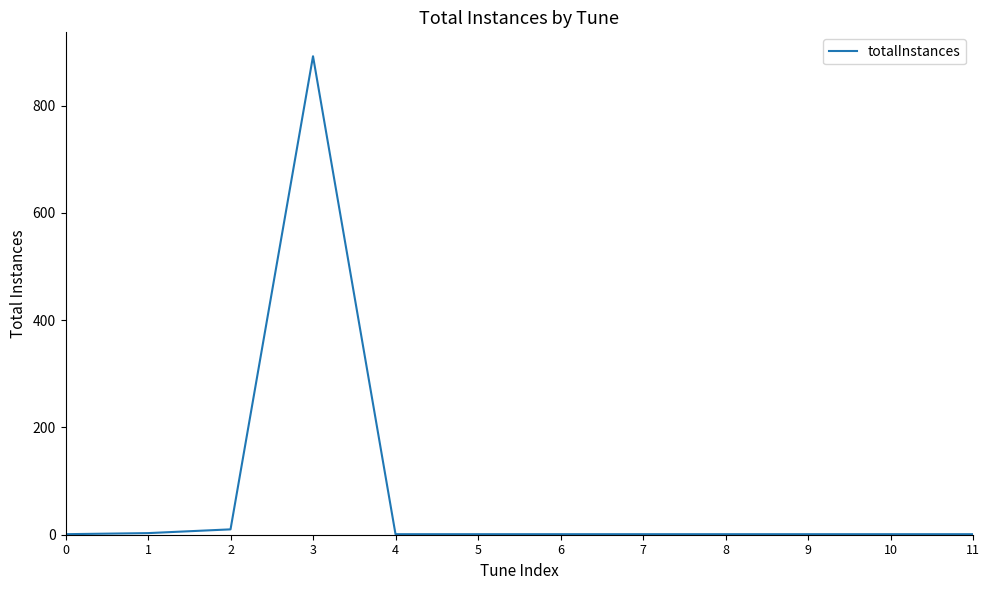

What is the difference between the maximum and minimum values?

891